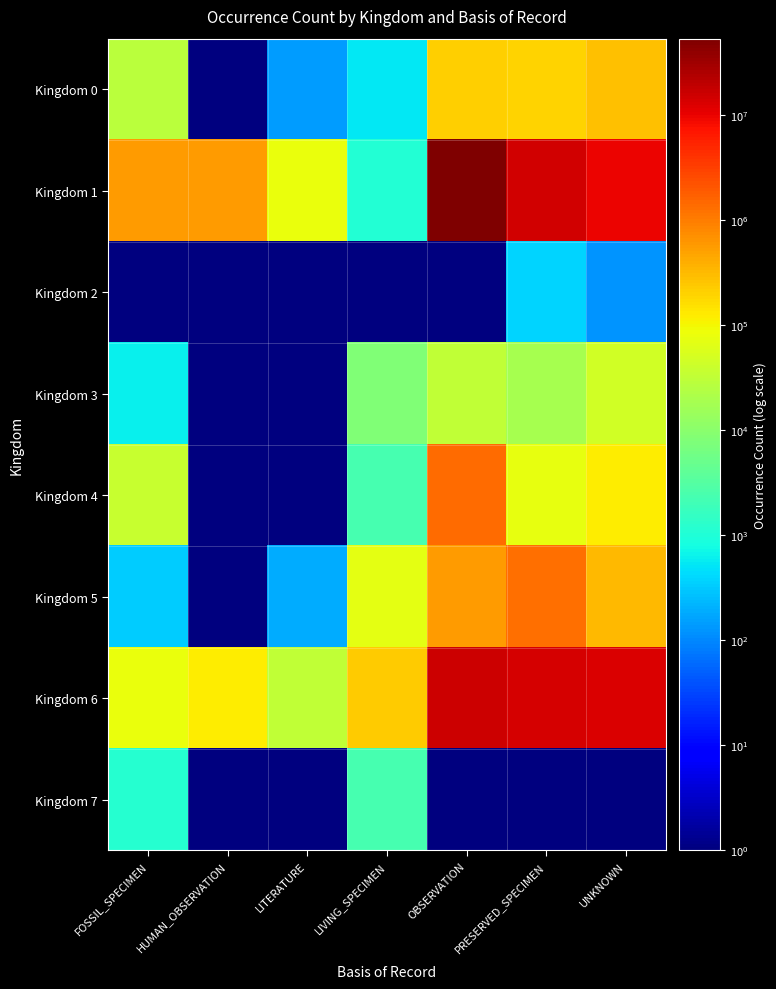

Reading left to right, what are all the values shown in this chart?

Kingdom 0: FOSSIL_SPECIMEN=27430.0	HUMAN_OBSERVATION=0.1	LITERATURE=144.0	LIVING_SPECIMEN=532.0	OBSERVATION=207018.0	PRESERVED_SPECIMEN=202972.0	UNKNOWN=279859.0
Kingdom 1: FOSSIL_SPECIMEN=541902.0	HUMAN_OBSERVATION=554953.0	LITERATURE=78958.0	LIVING_SPECIMEN=1072.0	OBSERVATION=52921057.0	PRESERVED_SPECIMEN=15137835.0	UNKNOWN=9516075.0
Kingdom 2: FOSSIL_SPECIMEN=0.1	HUMAN_OBSERVATION=0.1	LITERATURE=0.1	LIVING_SPECIMEN=0.1	OBSERVATION=0.1	PRESERVED_SPECIMEN=389.0	UNKNOWN=121.0
Kingdom 3: FOSSIL_SPECIMEN=603.0	HUMAN_OBSERVATION=0.1	LITERATURE=0.1	LIVING_SPECIMEN=7802.0	OBSERVATION=32747.0	PRESERVED_SPECIMEN=18733.0	UNKNOWN=44873.0
Kingdom 4: FOSSIL_SPECIMEN=38258.0	HUMAN_OBSERVATION=0.1	LITERATURE=0.1	LIVING_SPECIMEN=2371.0	OBSERVATION=1414495.0	PRESERVED_SPECIMEN=74025.0	UNKNOWN=117340.0
Kingdom 5: FOSSIL_SPECIMEN=320.0	HUMAN_OBSERVATION=0.1	LITERATURE=196.0	LIVING_SPECIMEN=70914.0	OBSERVATION=549947.0	PRESERVED_SPECIMEN=1311660.0	UNKNOWN=323370.0
Kingdom 6: FOSSIL_SPECIMEN=79687.0	HUMAN_OBSERVATION=117346.0	LITERATURE=32769.0	LIVING_SPECIMEN=230437.0	OBSERVATION=15520172.0	PRESERVED_SPECIMEN=13192204.0	UNKNOWN=12697976.0
Kingdom 7: FOSSIL_SPECIMEN=1170.0	HUMAN_OBSERVATION=0.1	LITERATURE=0.1	LIVING_SPECIMEN=2307.0	OBSERVATION=0.1	PRESERVED_SPECIMEN=0.1	UNKNOWN=0.1